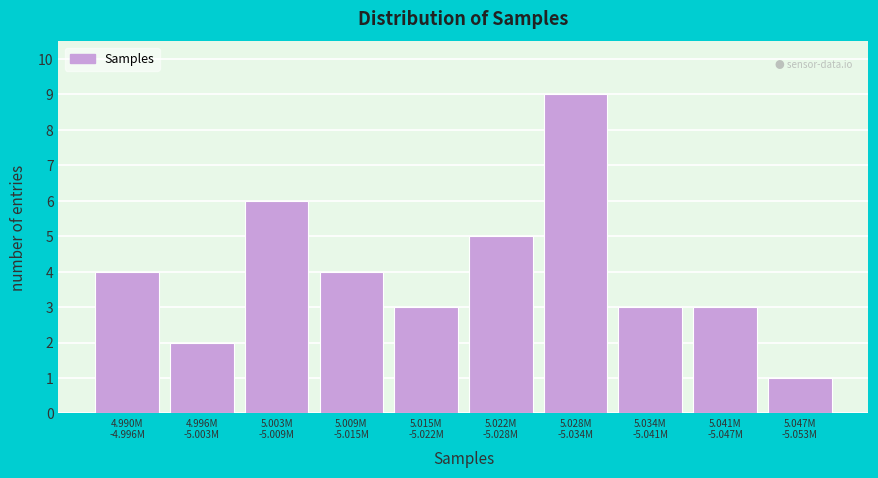

Reading left to right, what are all the values shown in this chart?

4	2	6	4	3	5	9	3	3	1